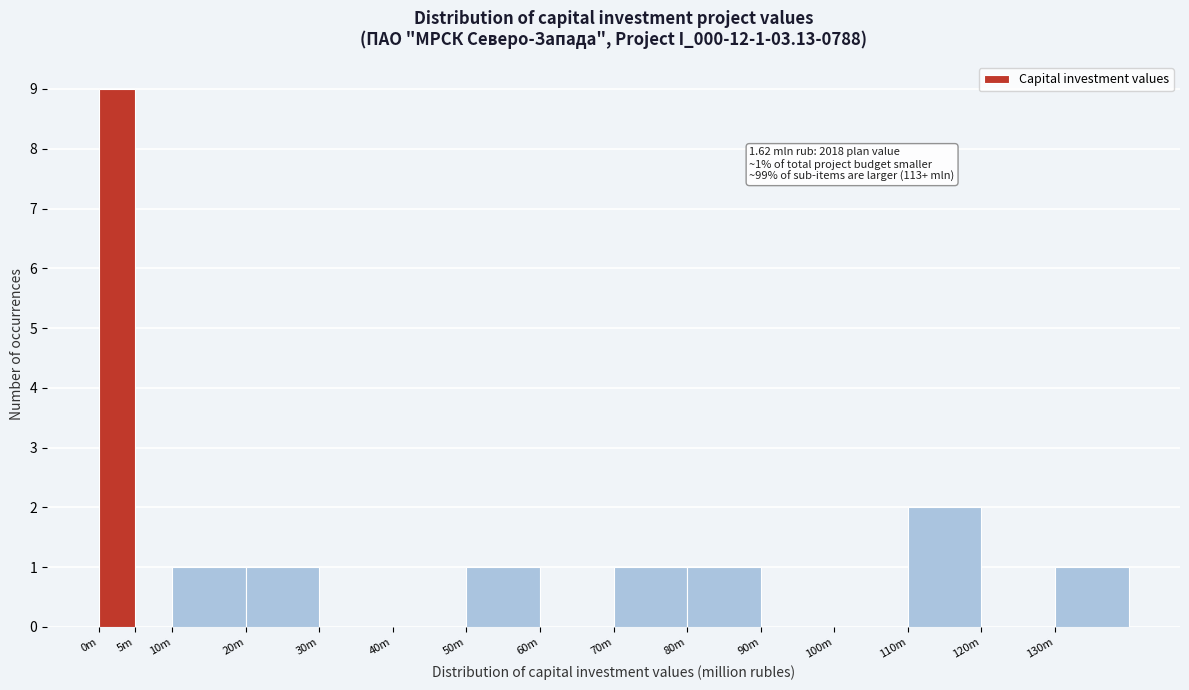

Reading left to right, list all the values displayed in this chart.

0m=9	5m=0	10m=1	20m=1	30m=0	40m=0	50m=1	60m=0	70m=1	80m=1	90m=0	100m=0	110m=2	120m=0	130m=1